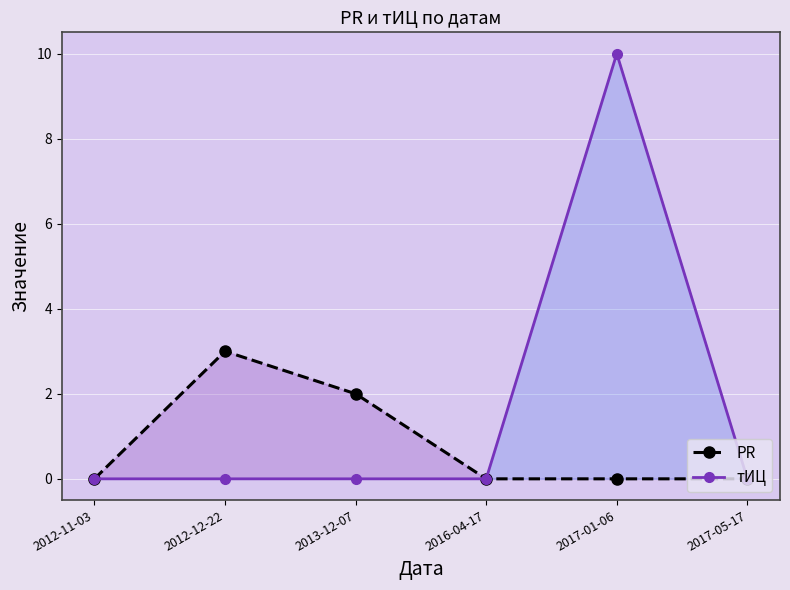

Which category has the highest value in the тИЦ series?

2017-01-06